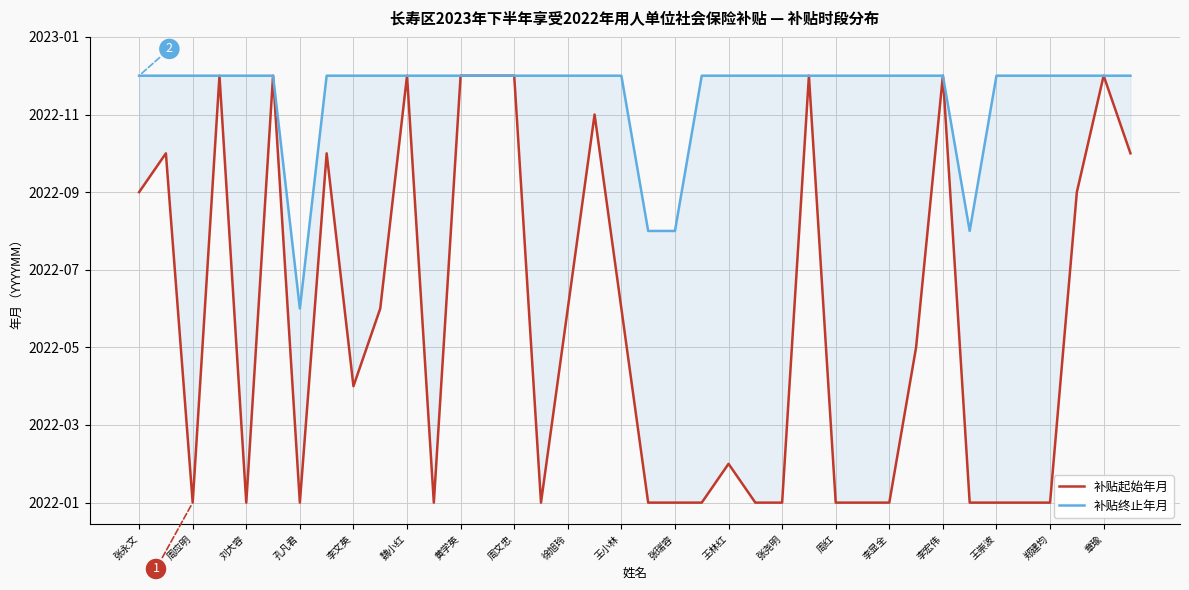

The value of 补贴起始年月 at 21 is 2022.0. True or false?

True